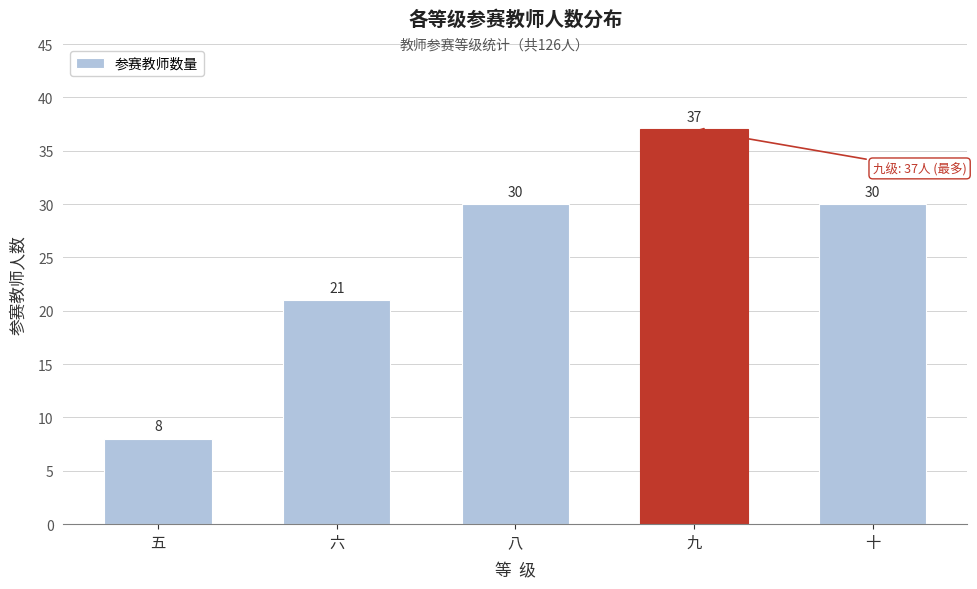

Reading left to right, what are all the values shown in this chart?

五=8	六=21	八=30	九=37	十=30